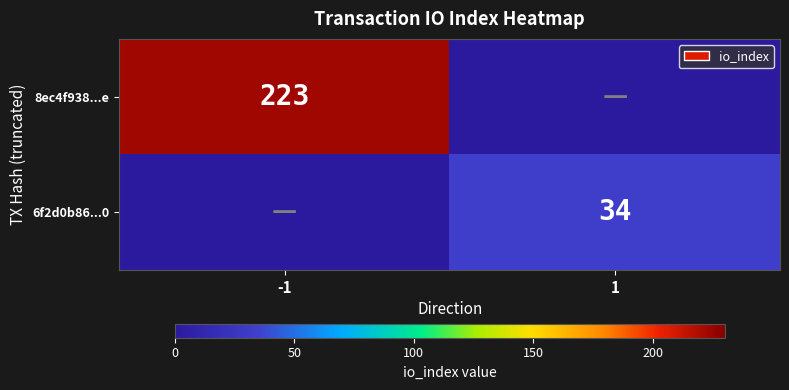

The 8ec4f938...e series shows 223 at -1. True or false?

True